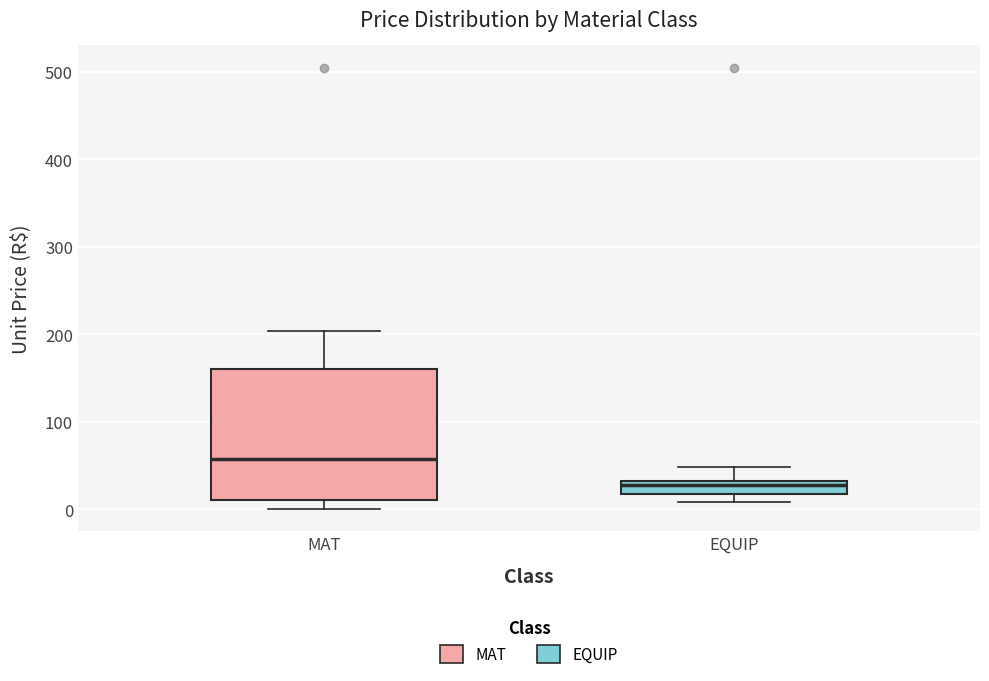

Which box's median line is the lowest?

EQUIP